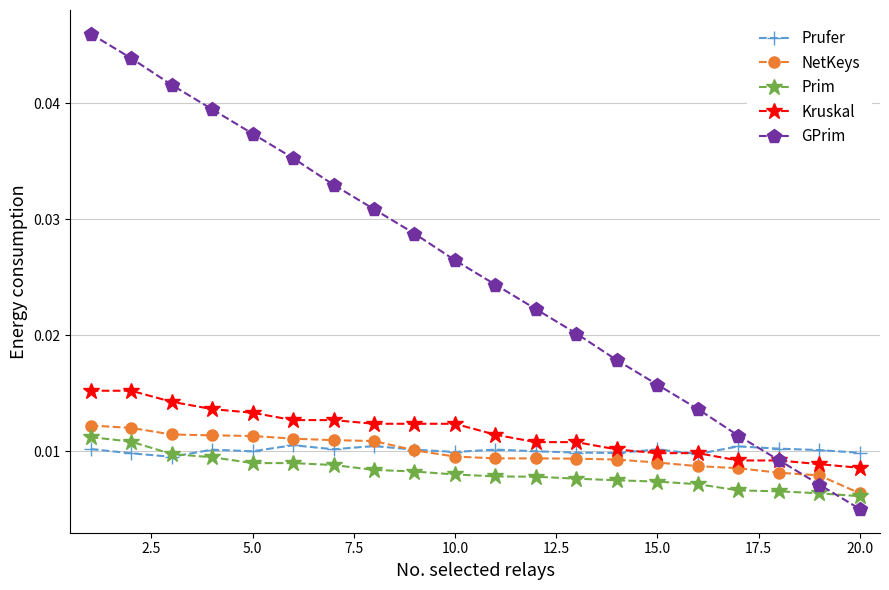

Does the chart display data point markers on the line(s)?

Yes